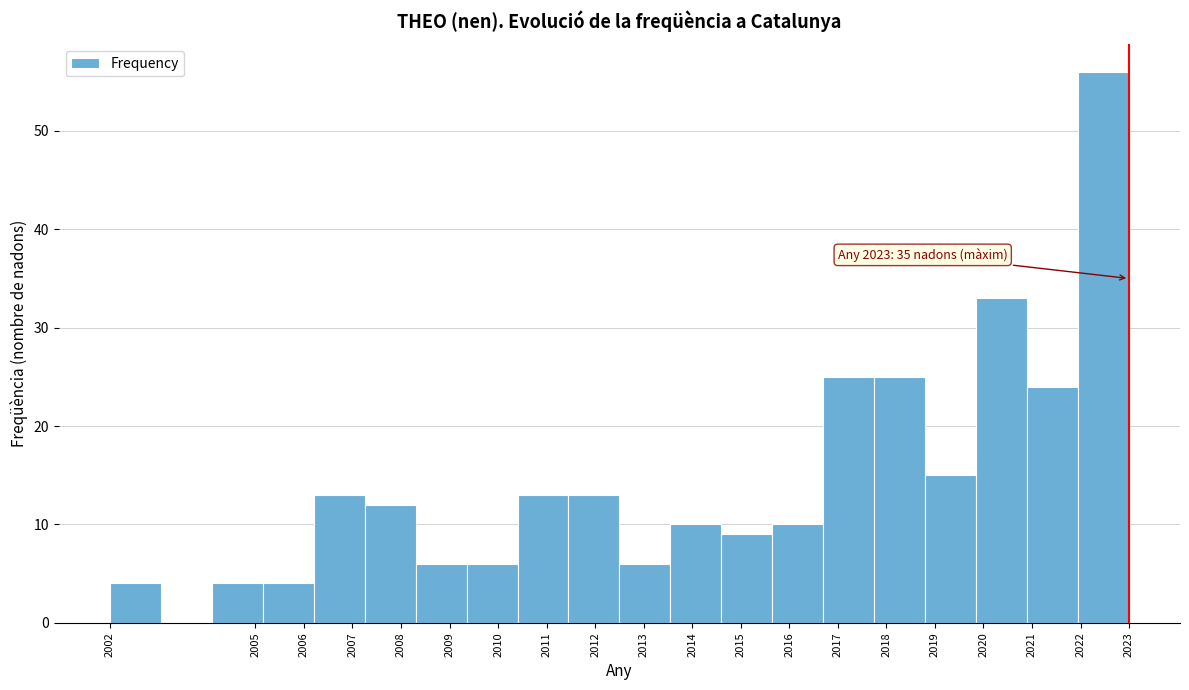

Over which range of the x-axis is the bar tallest?

2021.95 to 2023.00